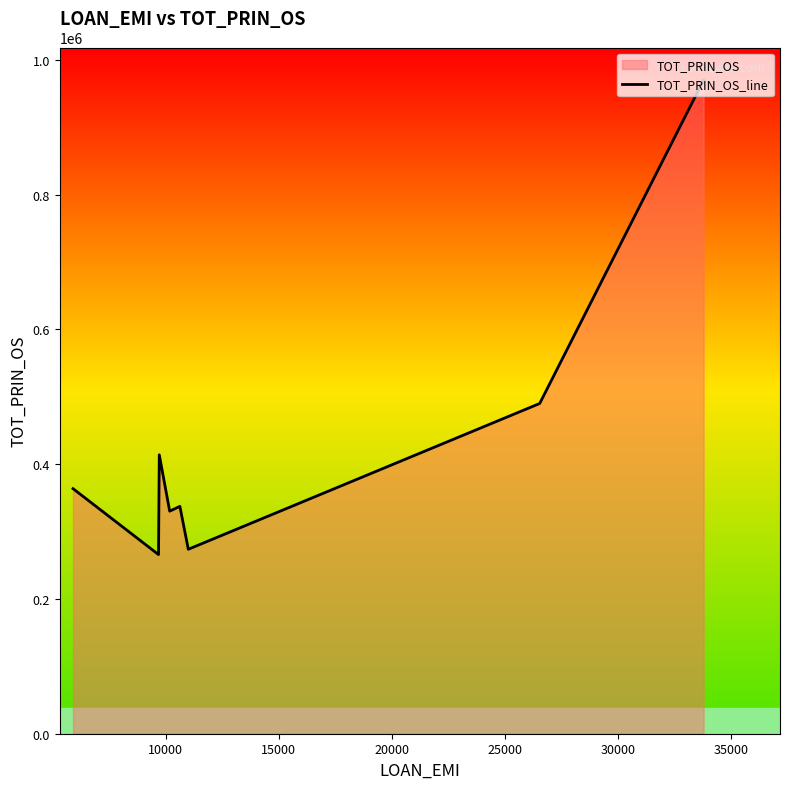

At which category does the chart reach its minimum across all series?

10000